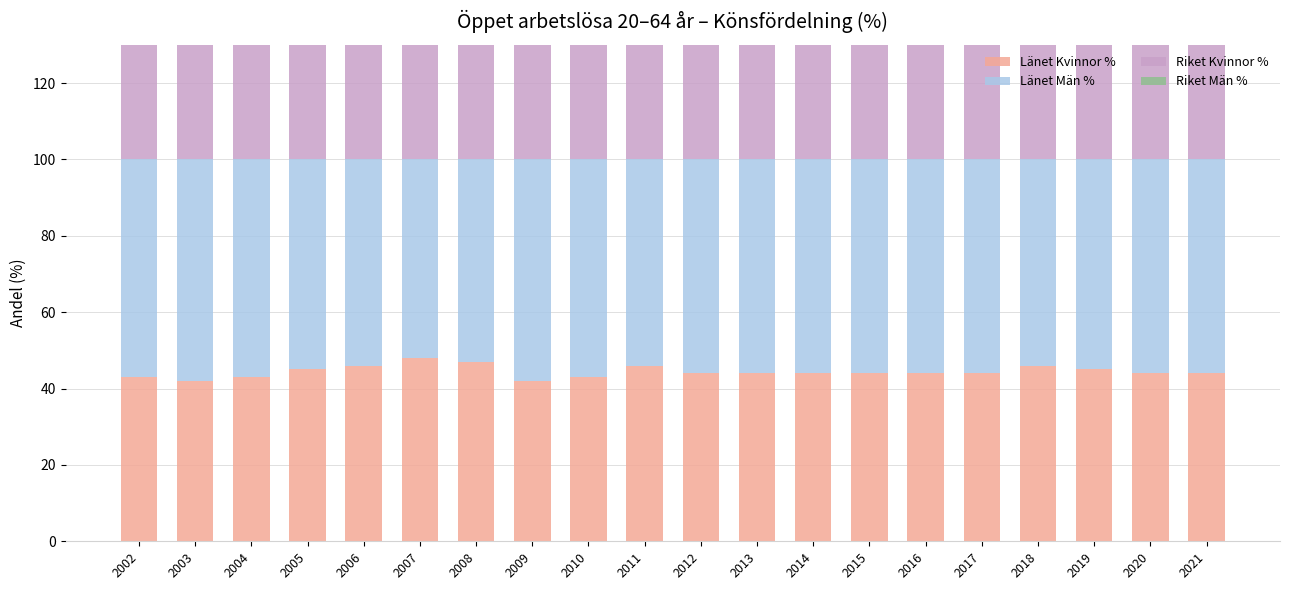

What is the value of the Länet Män % bar at the 8th from the left?

58